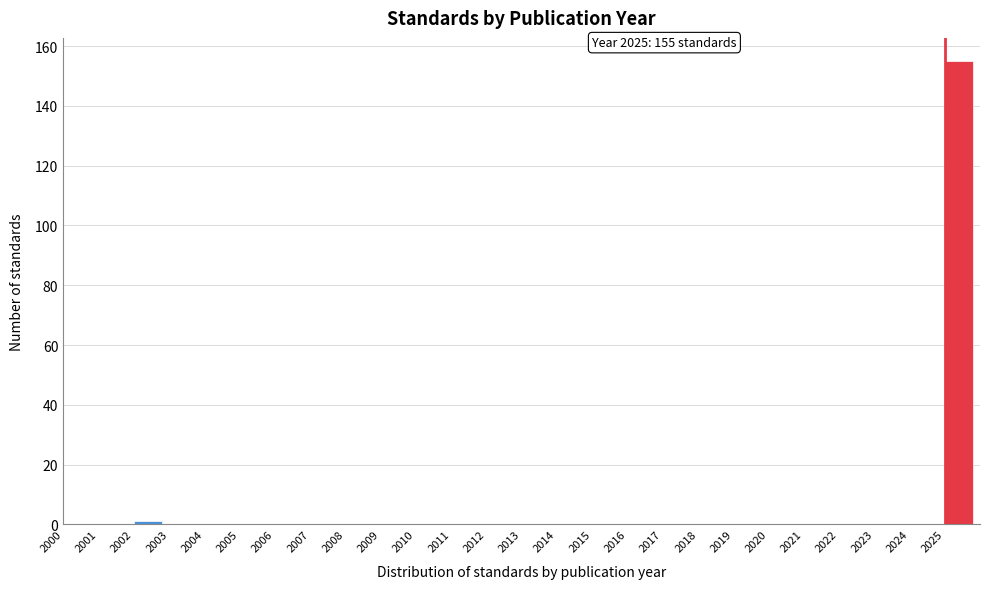

Which range on the x-axis has the tallest bar?

2025 to 2026